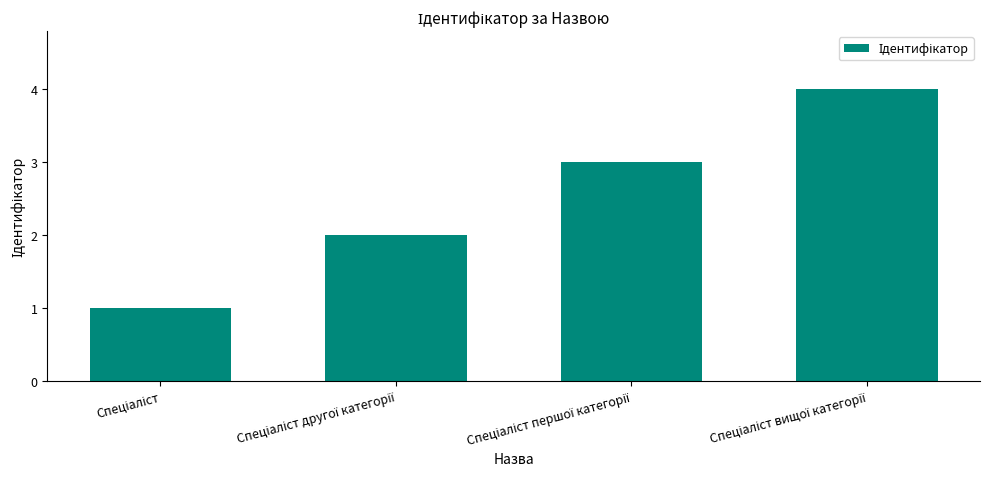

What is the maximum value shown in the chart?

4